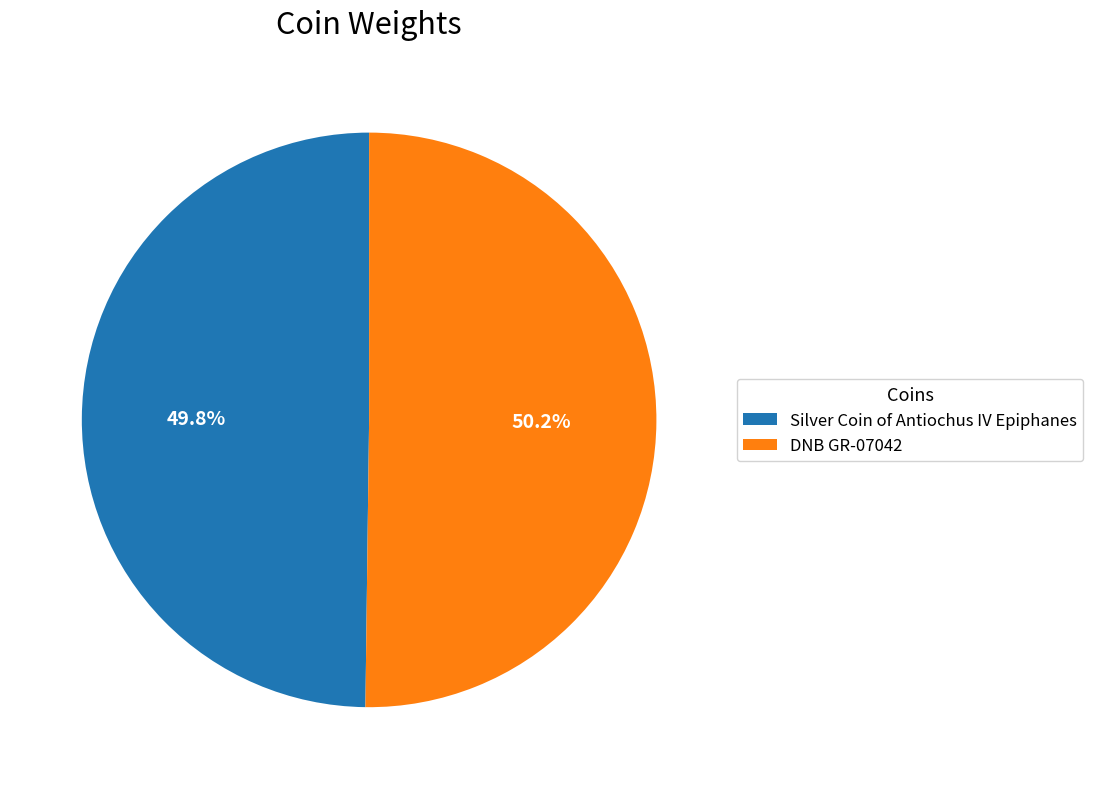

Is there any slice that represents more than half of the pie?

Yes